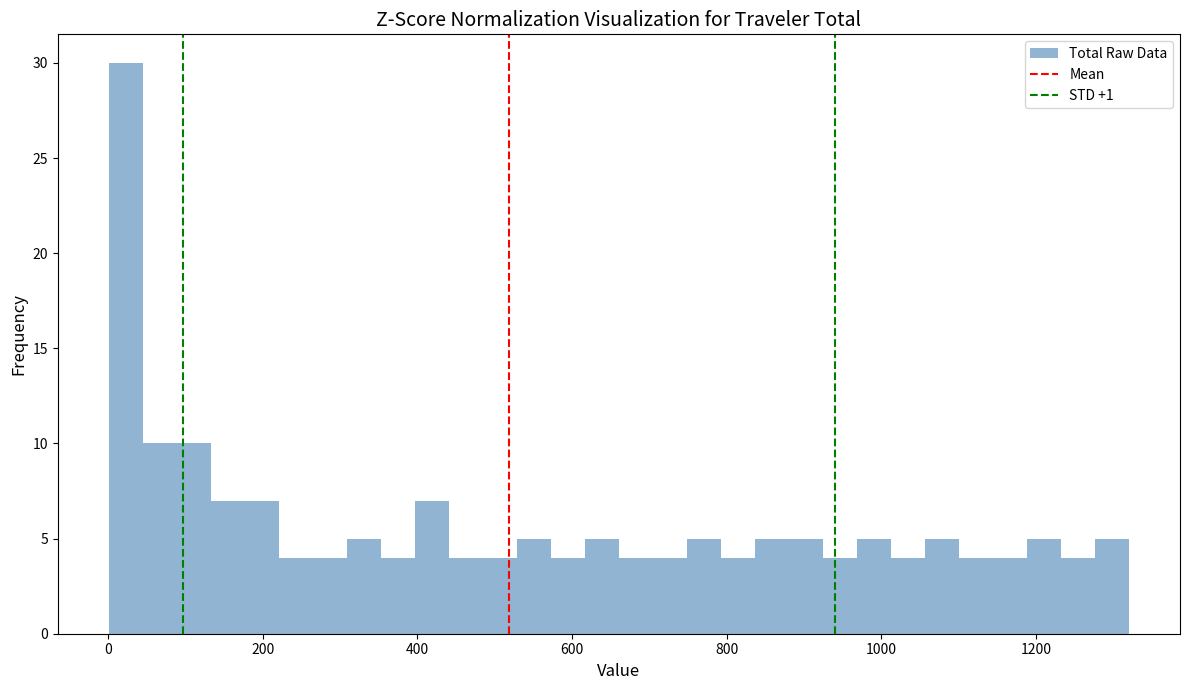

Read against the x-axis, roughly where is the centre of the tallest bar?

20